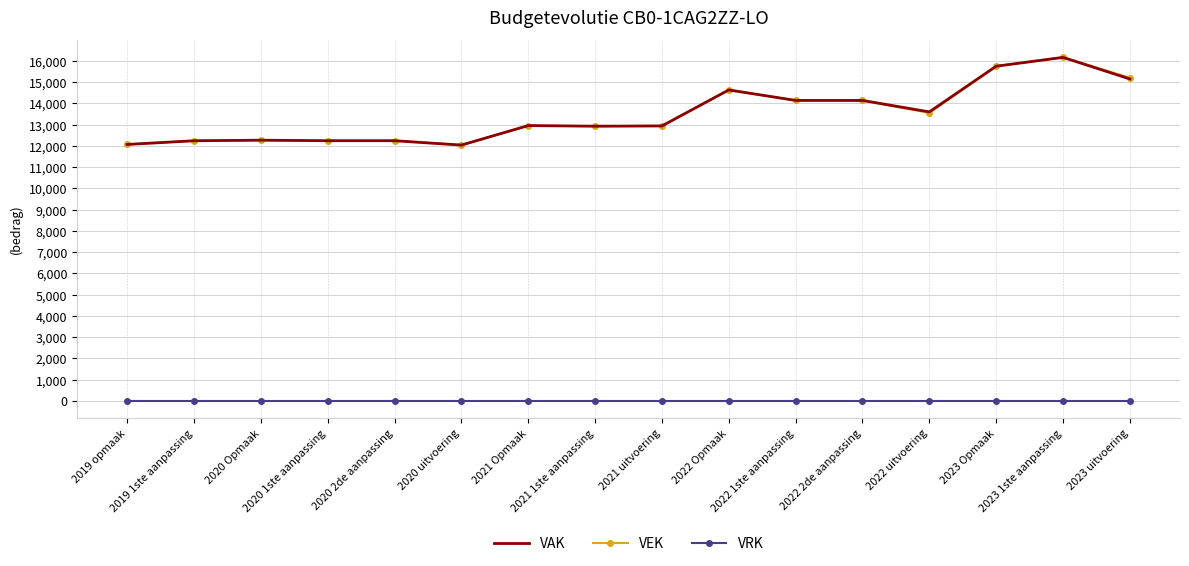

How many categories are shown in the chart?

16